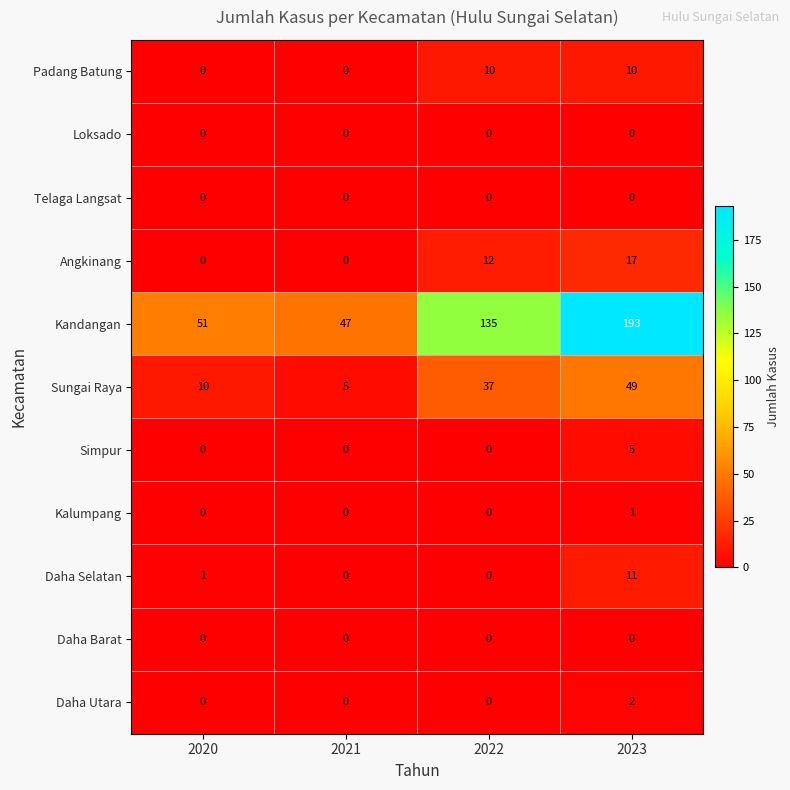

What is the total value across all series at 2020?

62